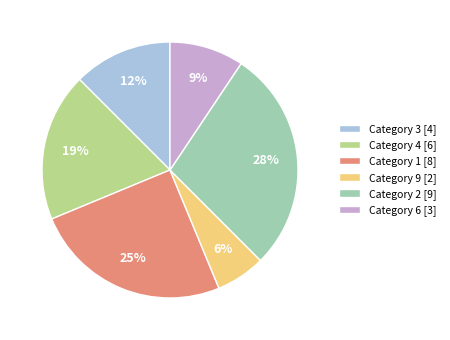

Which has a higher value, Category 6 [3] or Category 9 [2]?

Category 6 [3]